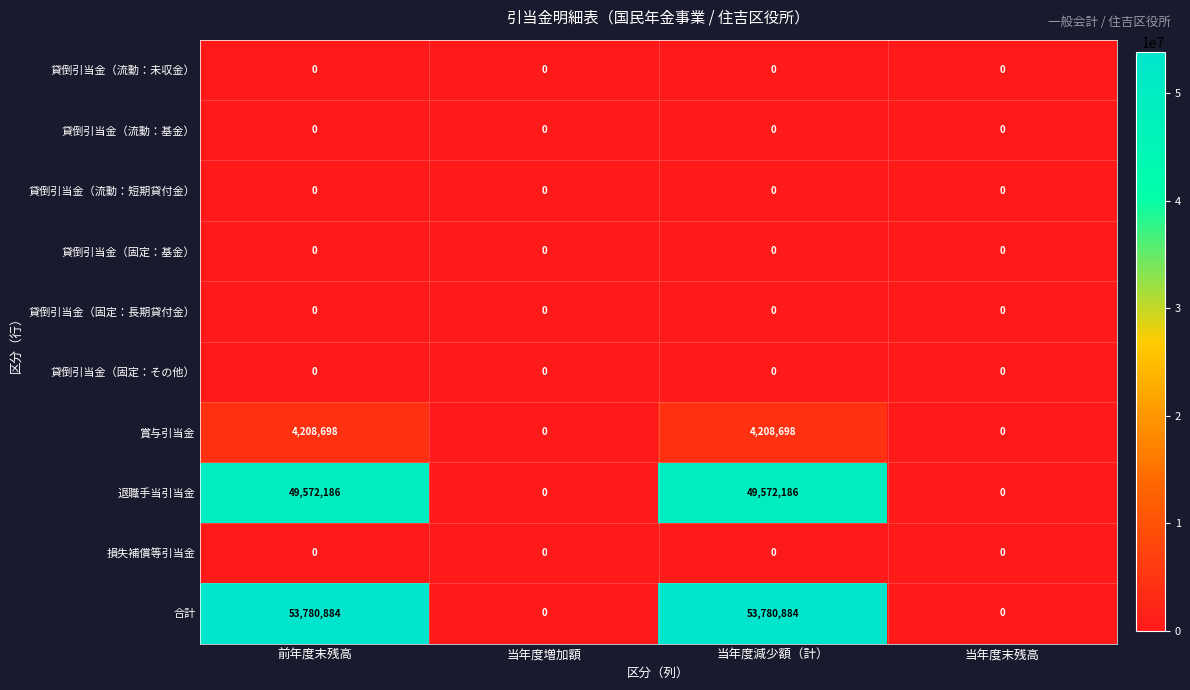

Which series has the largest total across all categories?

合計